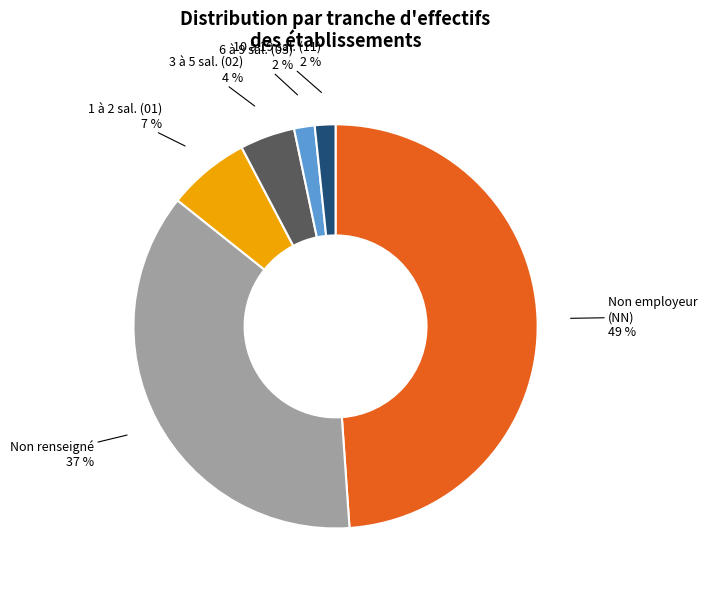

The 6 à 9 sal. (03) slice represents 2% of the pie. True or false?

True